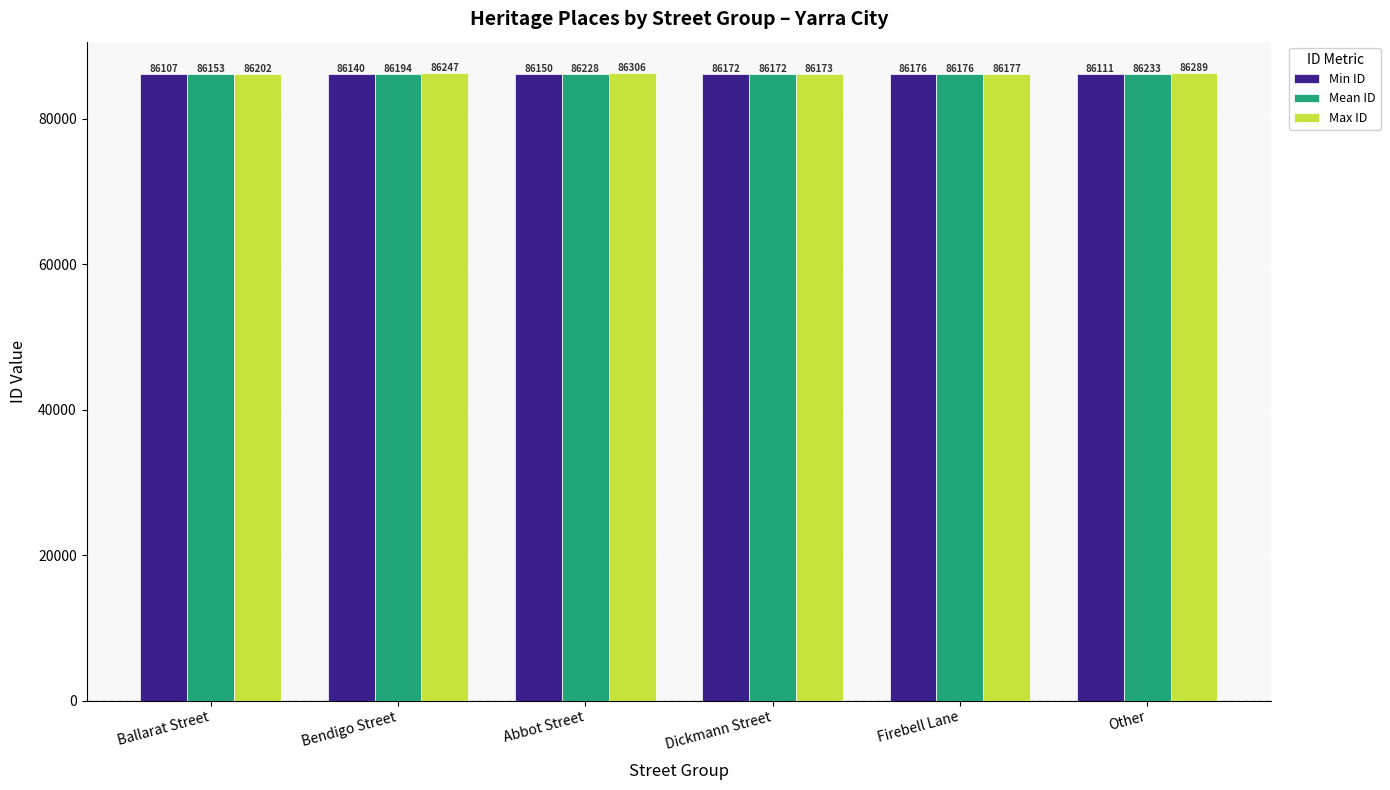

True or false: Mean ID has a value of 47355 at Dickmann Street.

False